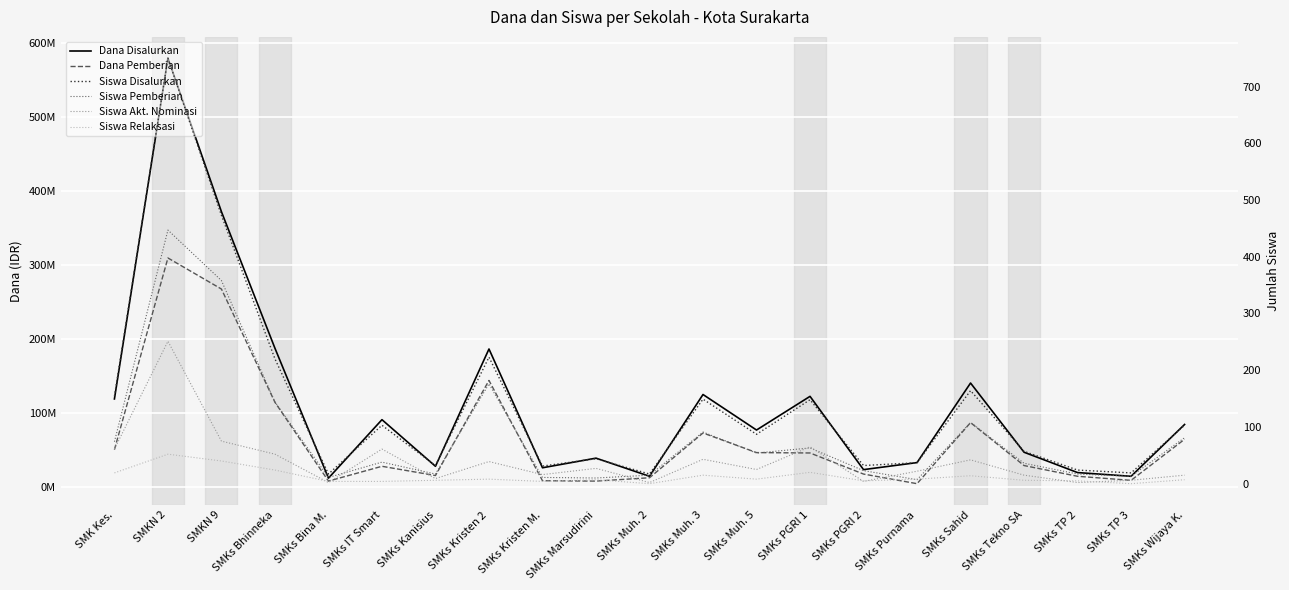

Reading right to left, transcribe all the data shown in this chart.

Dana Disalurkan: 84500000	14500000	19500000	47000000	140500000	33000000	23500000	122500000	77000000	125000000	14500000	39000000	26000000	186500000	28000000	91000000	12000000	187500000	372000000	579500000	119000000
Dana Pemberian: 64500000	9000000	14500000	29000000	87000000	4500000	17500000	46000000	46500000	73000000	12500000	8000000	8500000	144000000	15500000	28000000	8000000	114500000	267500000	309500000	50500000
Siswa Disalurkan: 103	19	24	57	164	37	32	148	87	149	17	44	31	223	32	103	17	220	473	750	154
Siswa Pemberian: 81	13	17	36	108	7	23	63	54	91	15	10	11	176	17	38	11	144	358	447	74
Siswa Akt. Nominasi: 15	6	2	15	42	22	4	65	25	43	2	27	16	39	9	61	2	52	75	251	61
Siswa Relaksasi: 7	0	5	6	14	8	5	20	8	15	0	7	4	8	6	4	4	24	40	52	19